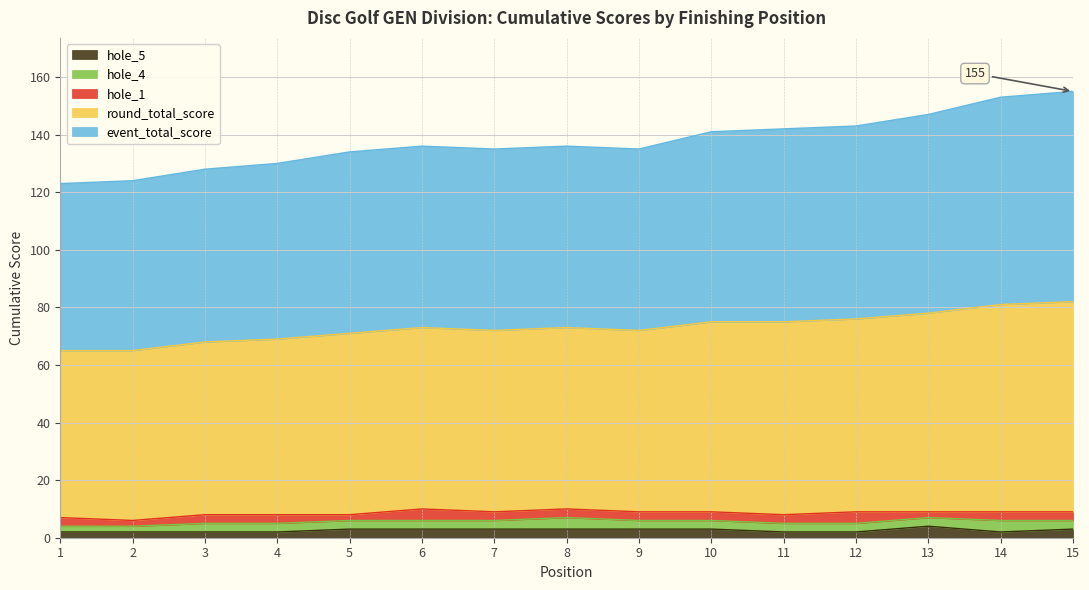

In event_total_score, how many points are higher than both neighbors (excluding endpoints)?

2